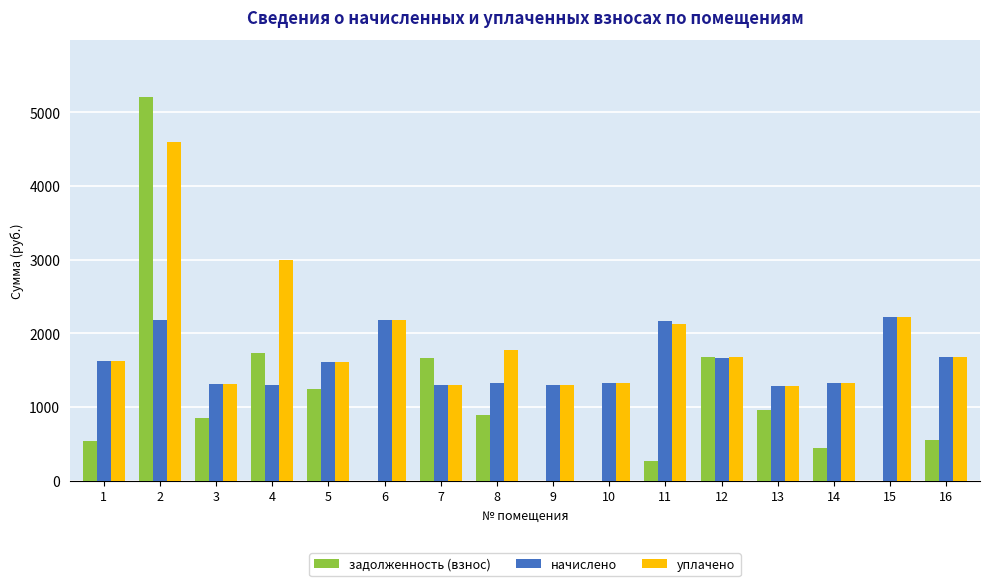

What is the total value across all series at 4?

6023.7